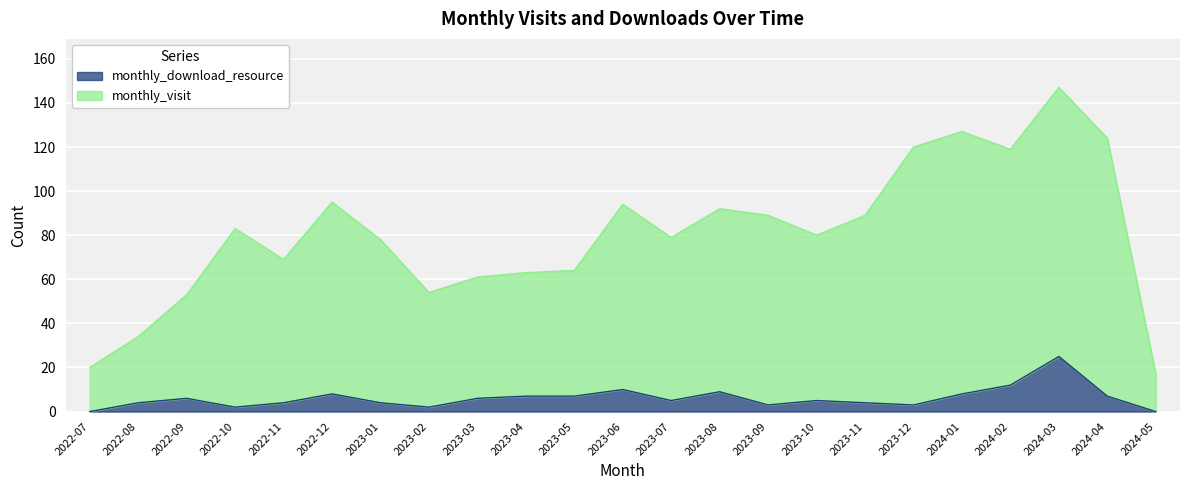

What is the total value across all series at 2022-07?

20